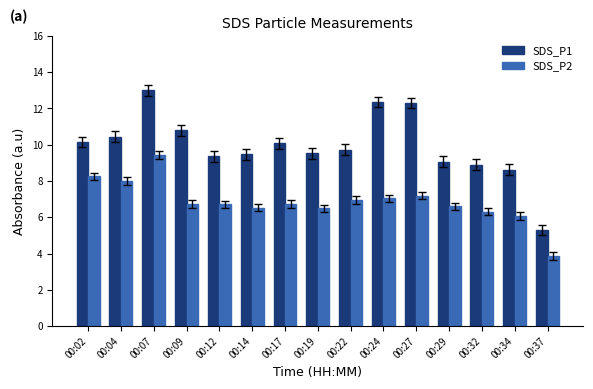

Does the chart contain any negative values?

No